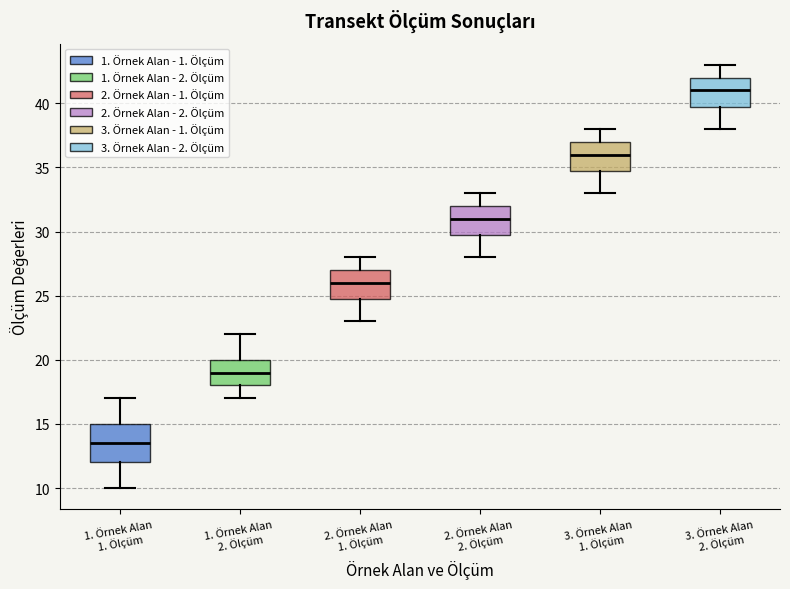

Reading left to right, read every box against the y-axis: the position of its median line, the range the box covers, and the ends of its whiskers. The values are not printed on the chart, so give them approximately, as read against the axis.

1. Örnek Alan 1. Ölçüm: median 13.5, box 12.0 to 15.0, whiskers 10.0 to 17.0
1. Örnek Alan 2. Ölçüm: median 19.0, box 18.0 to 20.0, whiskers 17.0 to 22.0
2. Örnek Alan 1. Ölçüm: median 26.0, box 25.0 to 27.0, whiskers 23.0 to 28.0
2. Örnek Alan 2. Ölçüm: median 31.0, box 30.0 to 32.0, whiskers 28.0 to 33.0
3. Örnek Alan 1. Ölçüm: median 36.0, box 35.0 to 37.0, whiskers 33.0 to 38.0
3. Örnek Alan 2. Ölçüm: median 41.0, box 40.0 to 42.0, whiskers 38.0 to 43.0